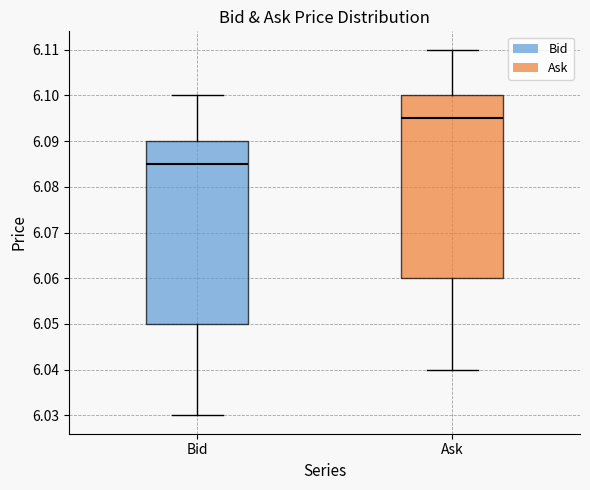

Which box's median line is the highest?

Ask